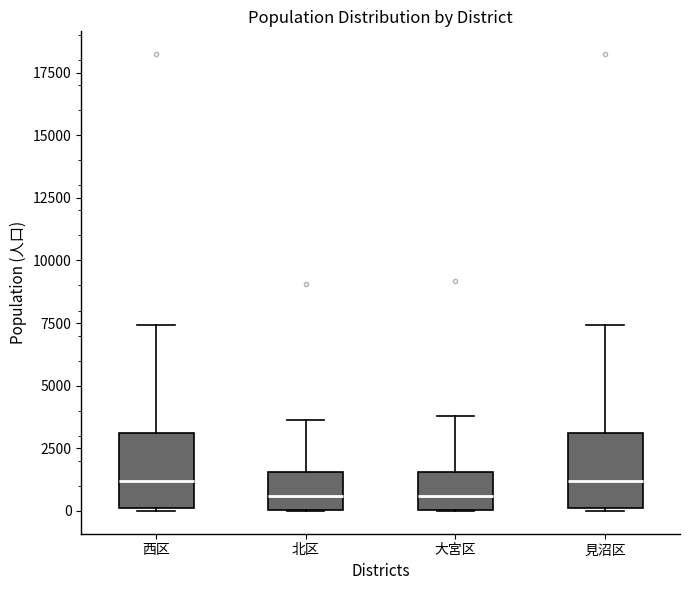

Where does the upper whisker of the box for 大宮区 end on the y-axis? The values are not printed on the chart, so give them approximately, as read against the axis.

4000